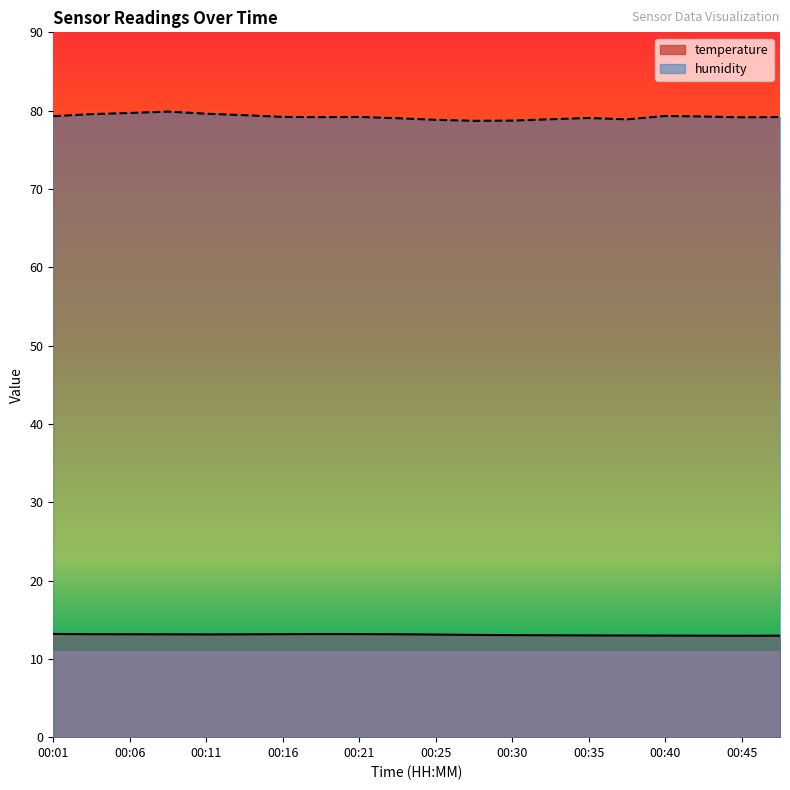

Rank the series by their maximum value, from lowest to highest.

temperature, humidity